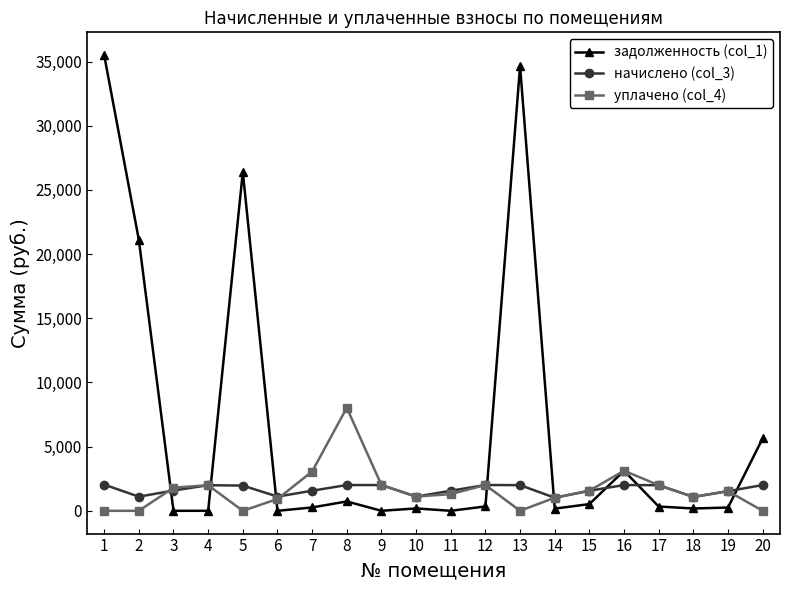

List the series in order of their peak value, lowest first.

начислено (col_3), уплачено (col_4), задолженность (col_1)